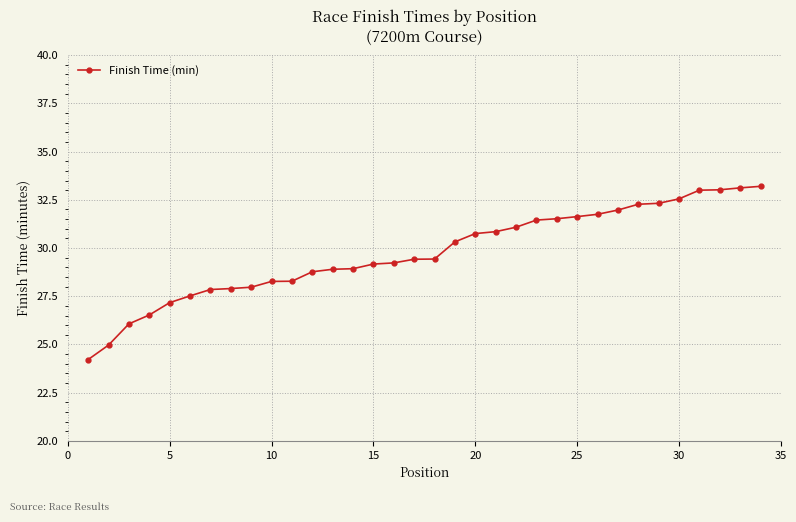

How many distinct data groups are displayed?

1